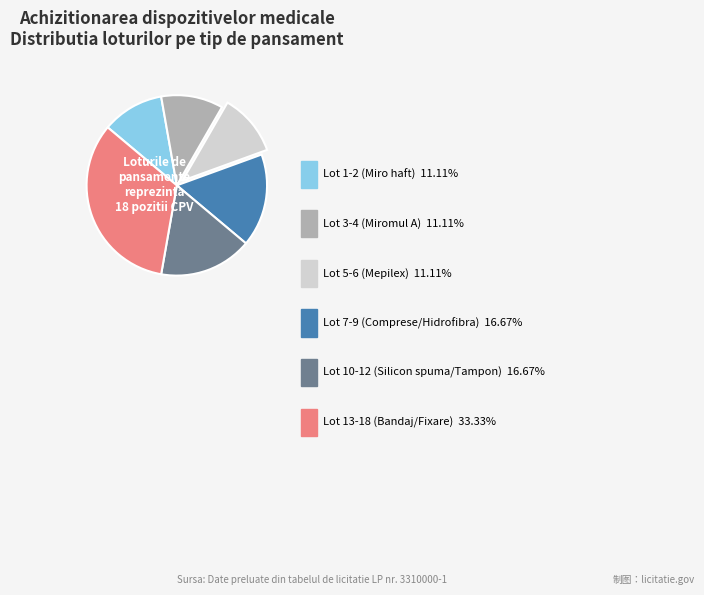

Do Lot 3-4 (Miromul A) and Lot 5-6 (Mepilex) together represent more than half of the pie?

No